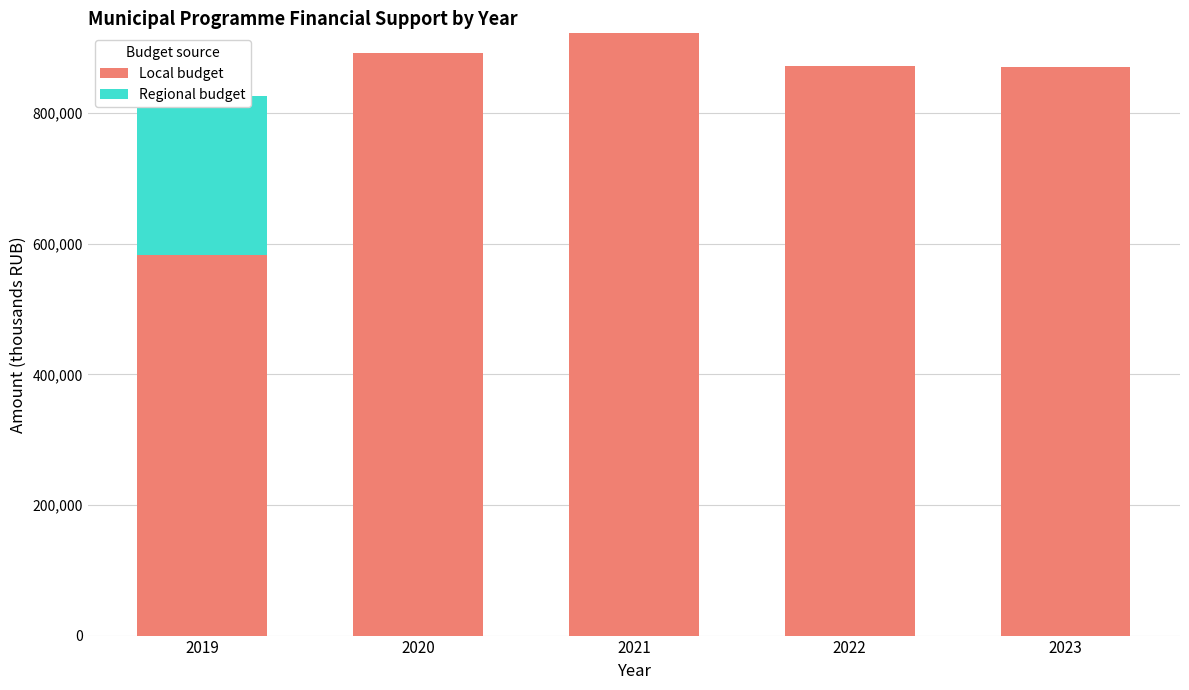

Reading left to right, extract all data points from this chart.

Local budget: 582371.6	891892.0	922438.0	871954.0	871380.0
Regional budget: 243946.0	723.0	0.0	723.0	0.0